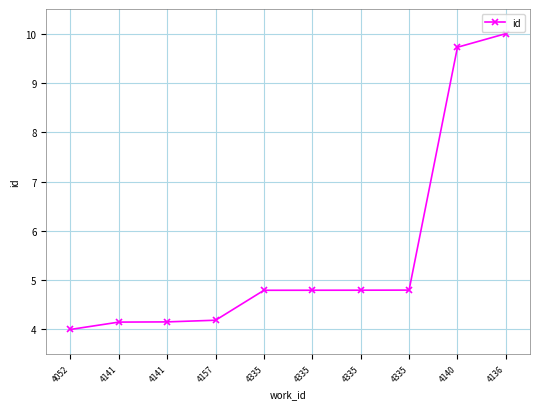

Reading left to right, transcribe all the data shown in this chart.

4.0	4.1	4.2	4.2	4.8	4.8	4.8	4.8	9.7	10.0